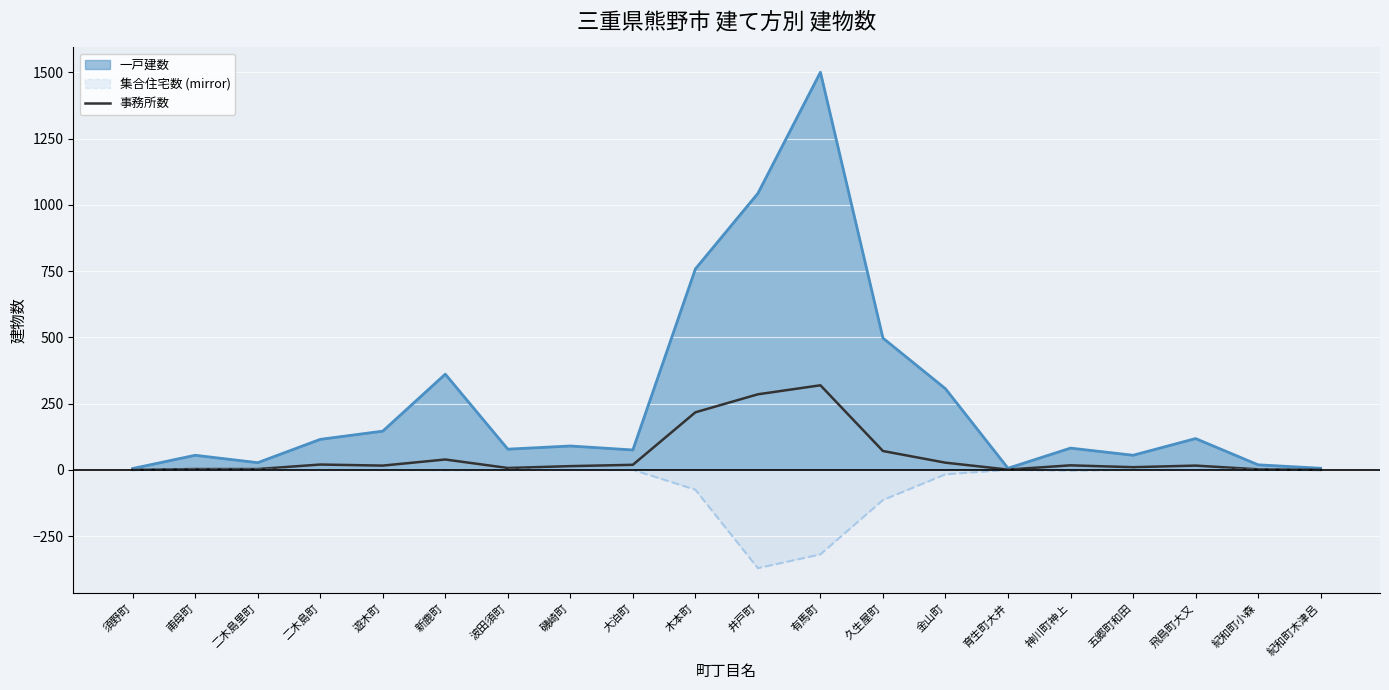

Rank the series by their average value, from lowest to highest.

集合住宅数 (mirror), 事務所数, 一戸建数